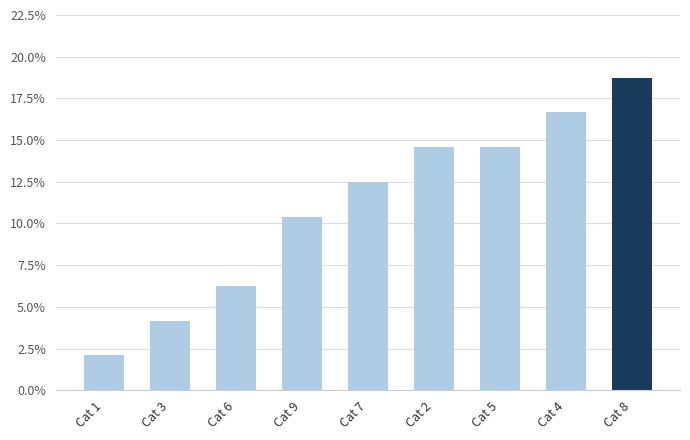

Which label corresponds to the smallest value in the chart?

Cat 1